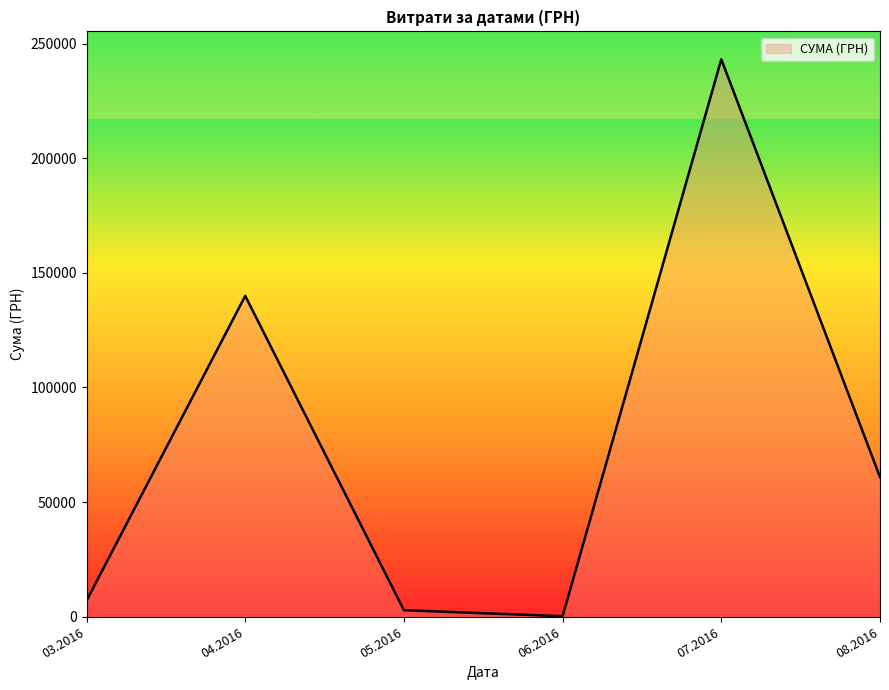

Reading left to right, what are all the values shown in this chart?

03.2016=6997.9	04.2016=139955.7	05.2016=2866.4	06.2016=240.0	07.2016=243155.7	08.2016=60903.1